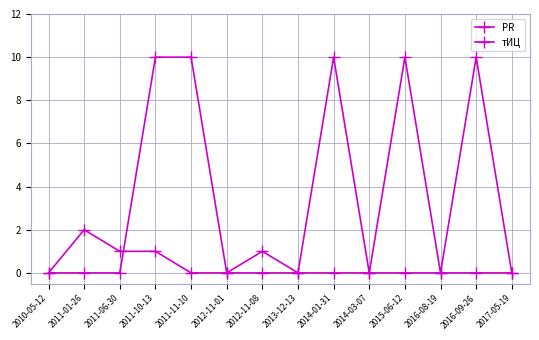

Does the chart display data point markers on the line(s)?

Yes